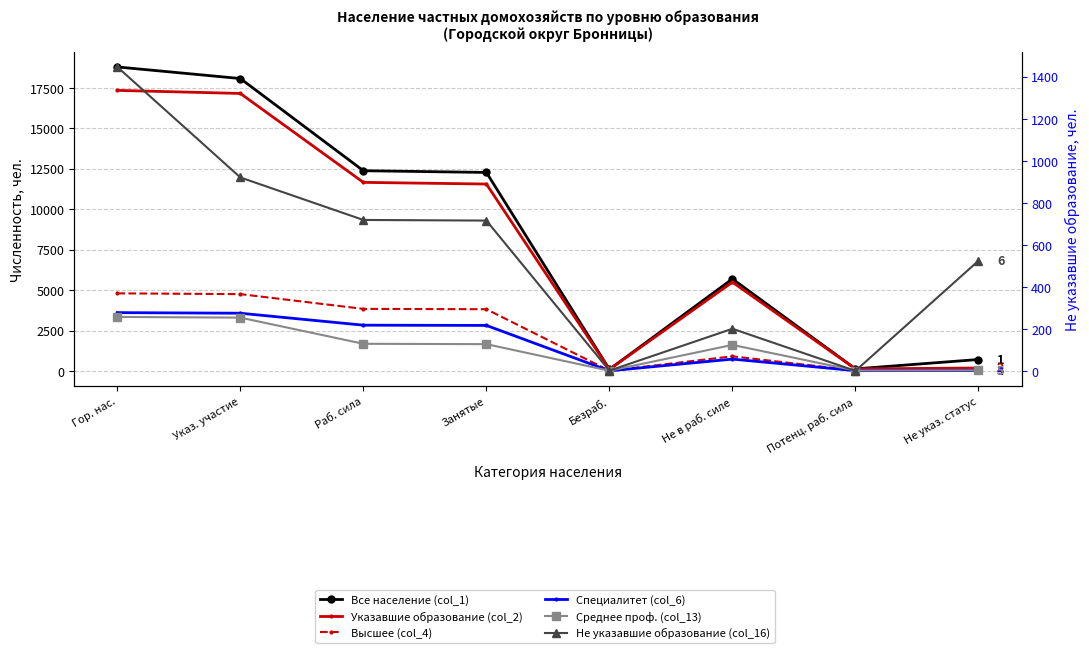

At which category is the sum across all series the highest?

Гор. нас.